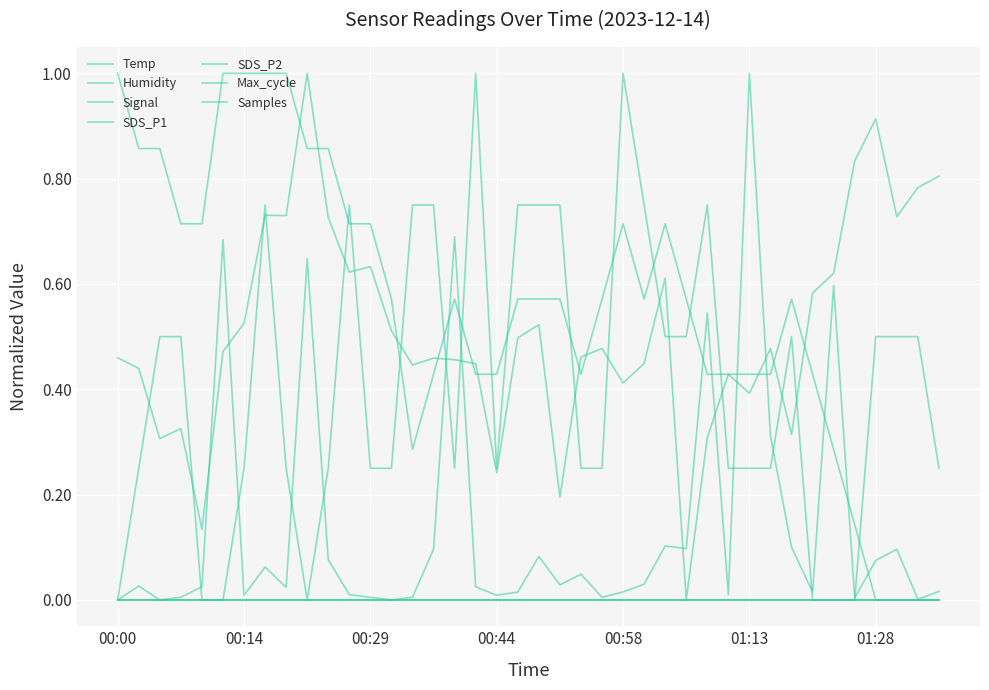

Where is Signal nearest to the value 0?

00:00